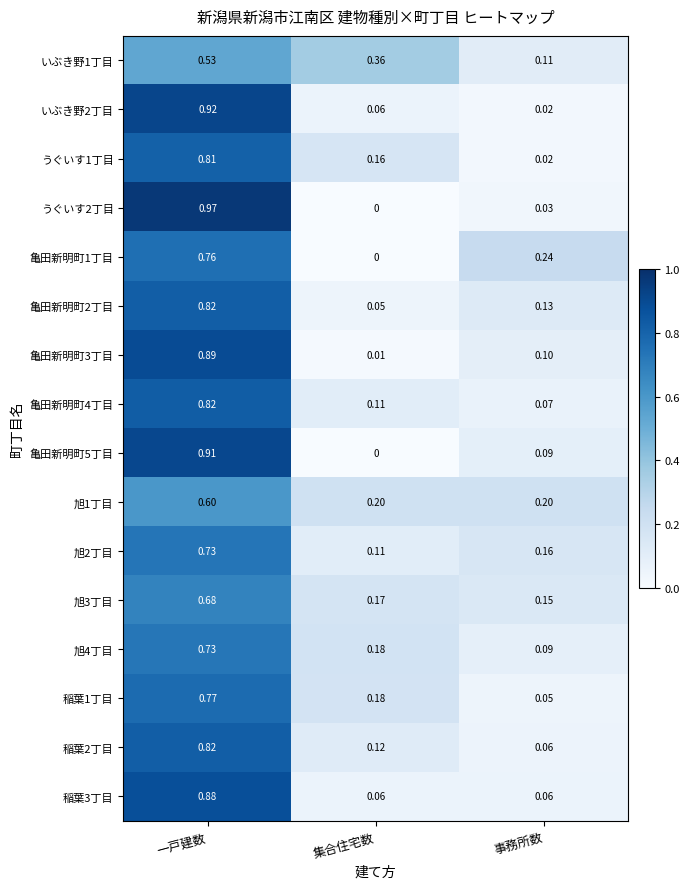

Which category has the lowest value in the うぐいす1丁目 series?

事務所数